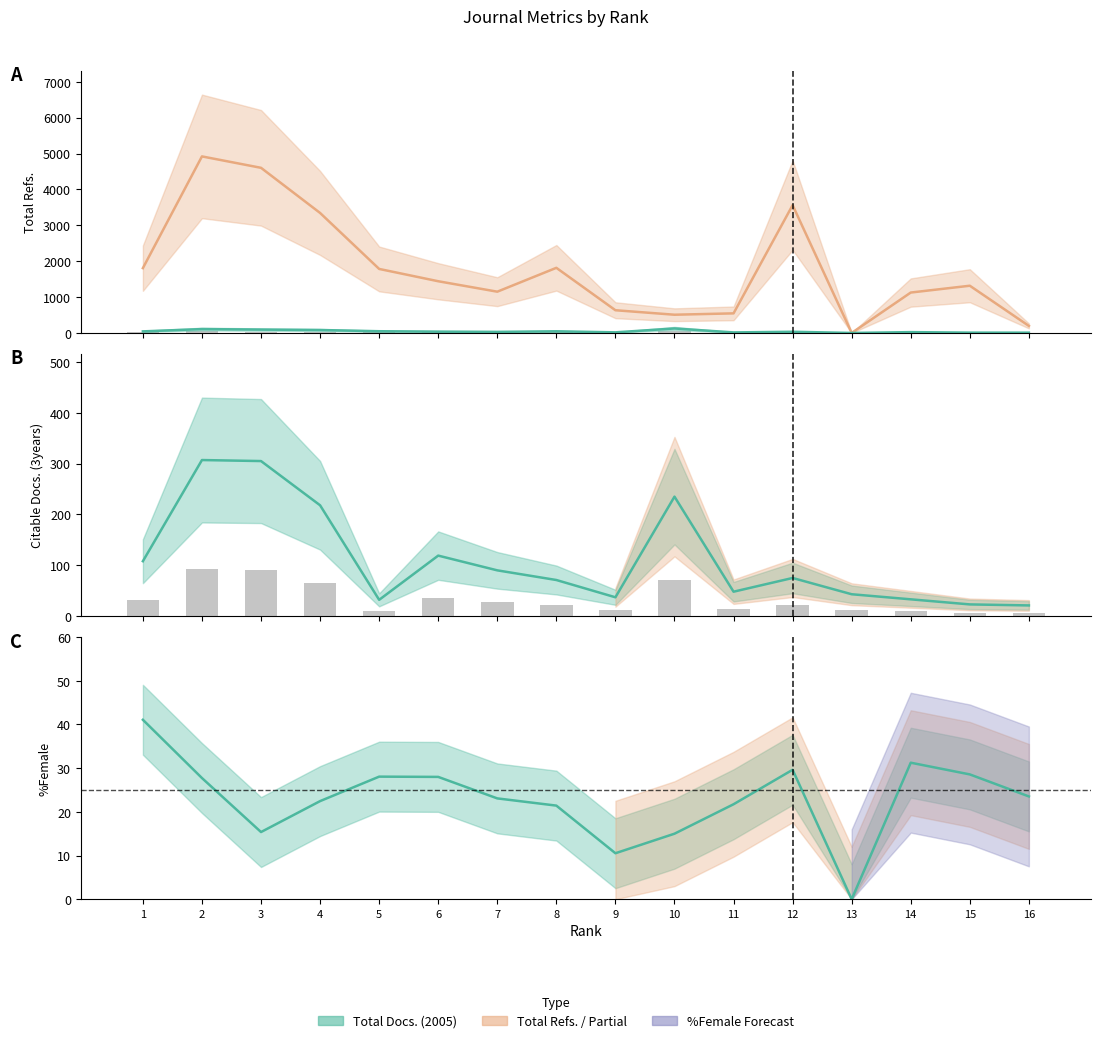

Between 15 and 5, which is larger?

5